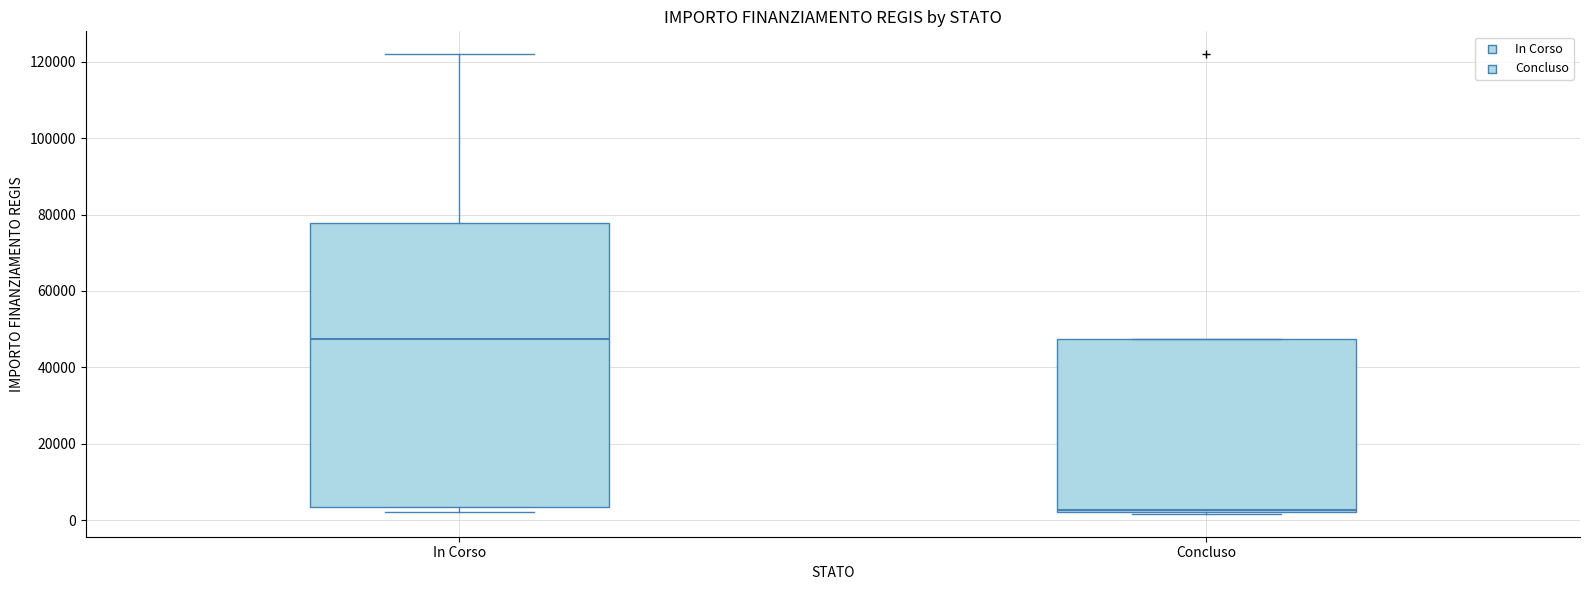

Reading left to right, transcribe this box plot: for each box, give where its median line is, the range the box spans, and where its two whiskers end, as read against the y-axis. The values are not printed on the chart, so give them approximately, as read against the axis.

In Corso: median 48000, box 4000 to 78000, whiskers 2000 to 122000
Concluso: median 2000, box 2000 to 48000, whiskers 2000 to 48000